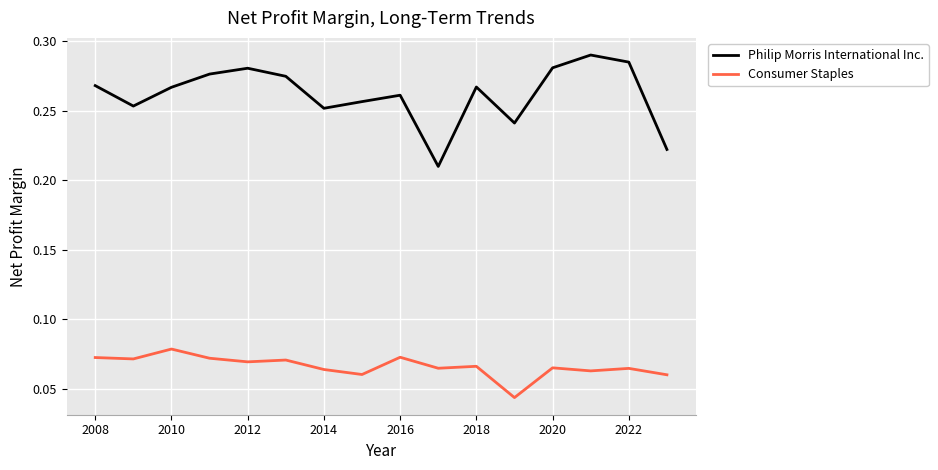

Which series has the largest range (max minus min)?

Philip Morris International Inc.